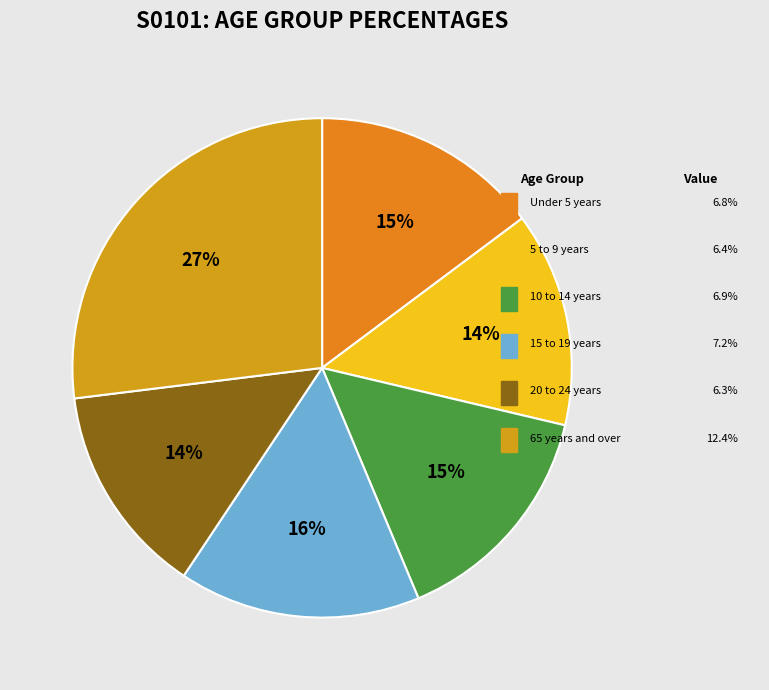

How many slices are in this pie chart?

6